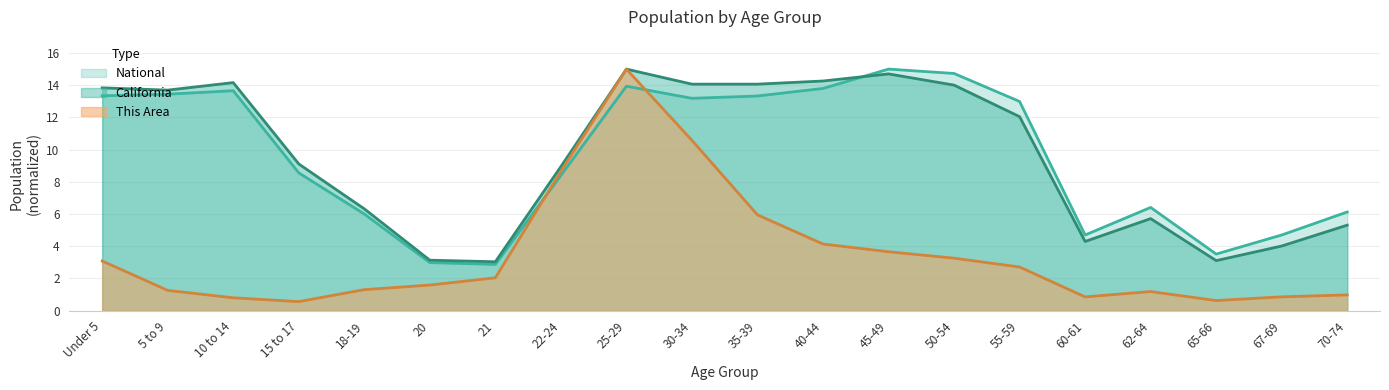

Does the chart have visible grid lines?

Yes